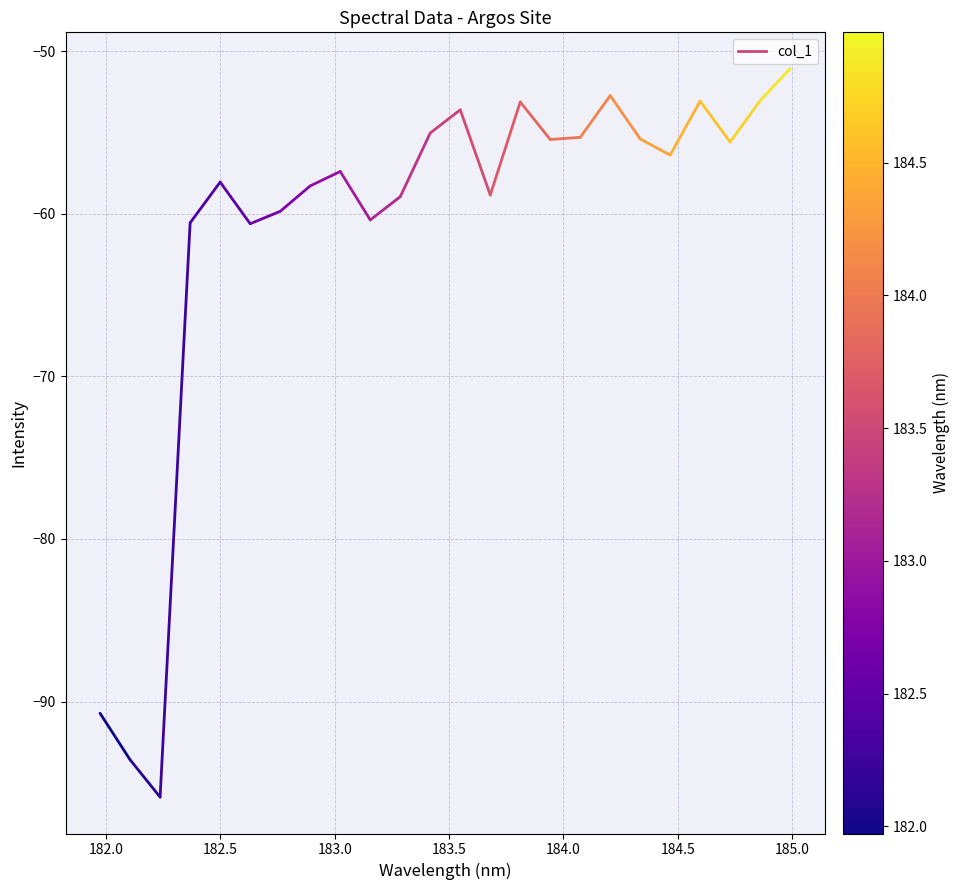

What is the range of Y values (max minus min)?

44.8